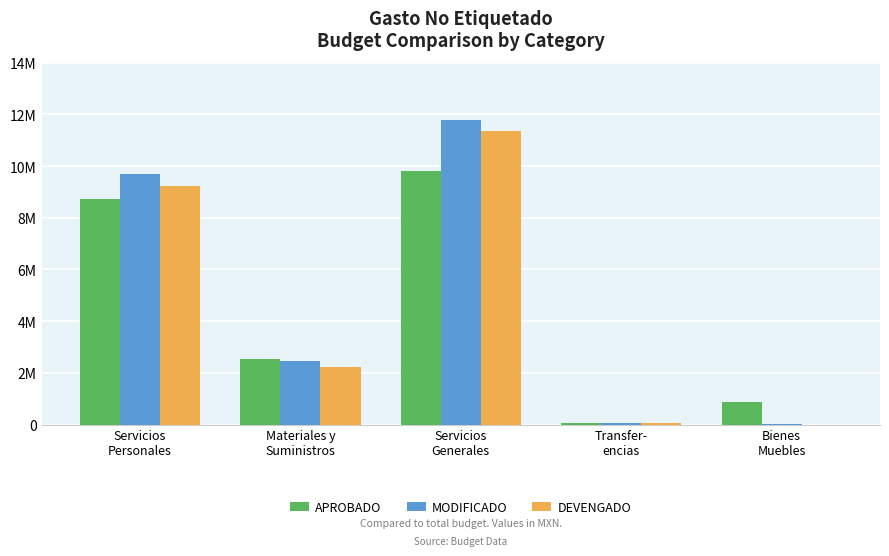

What are all the series names shown in the legend?

APROBADO, MODIFICADO, DEVENGADO